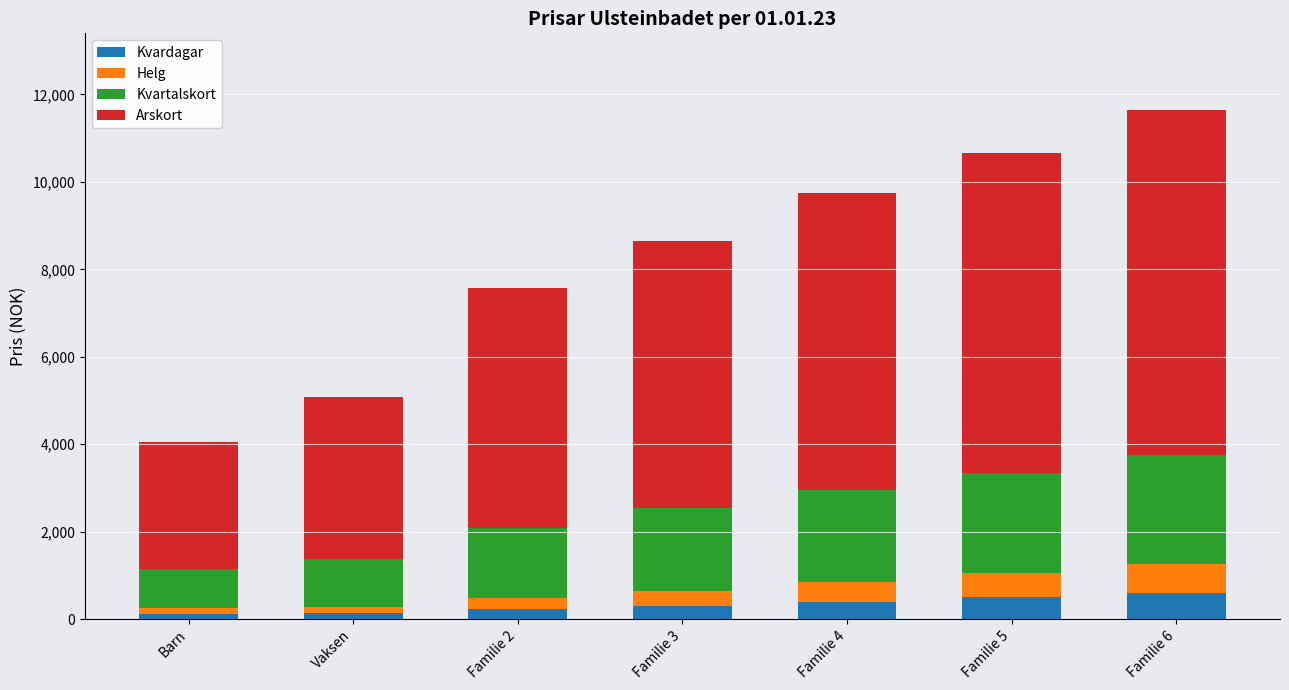

How many bars are there in total?

7